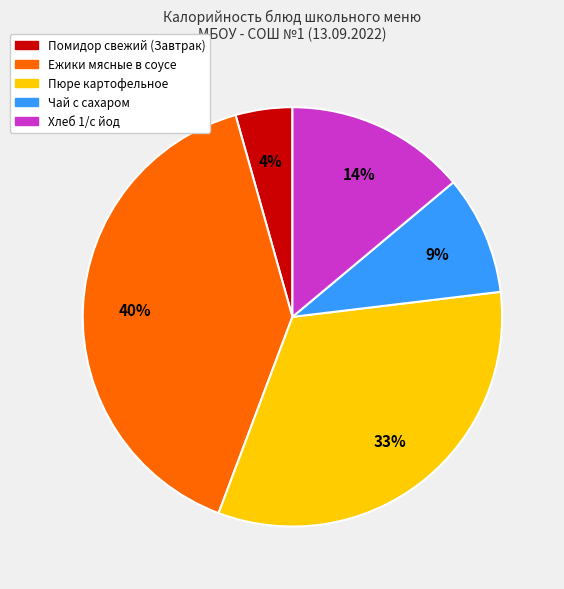

Do Пюре картофельное and Помидор свежий (Завтрак) together represent more than half of the pie?

No